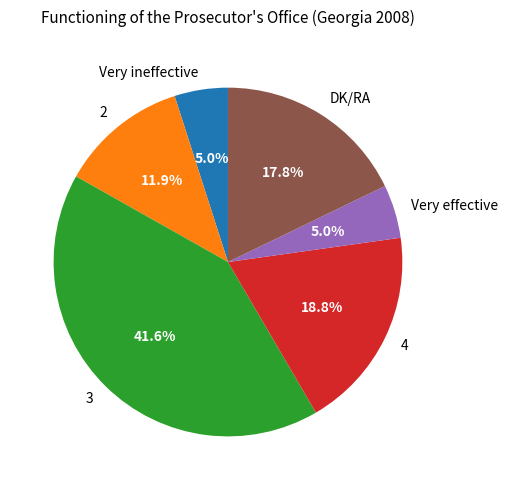

True or false: DK/RA accounts for 18% of the total.

True